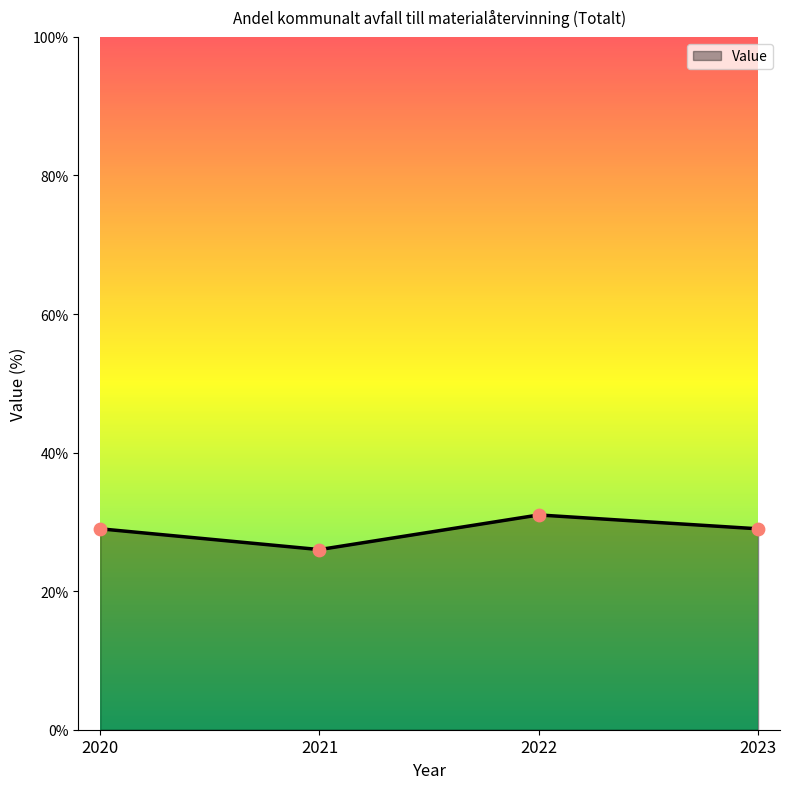

Between 2022 and 2020, which is larger?

2022